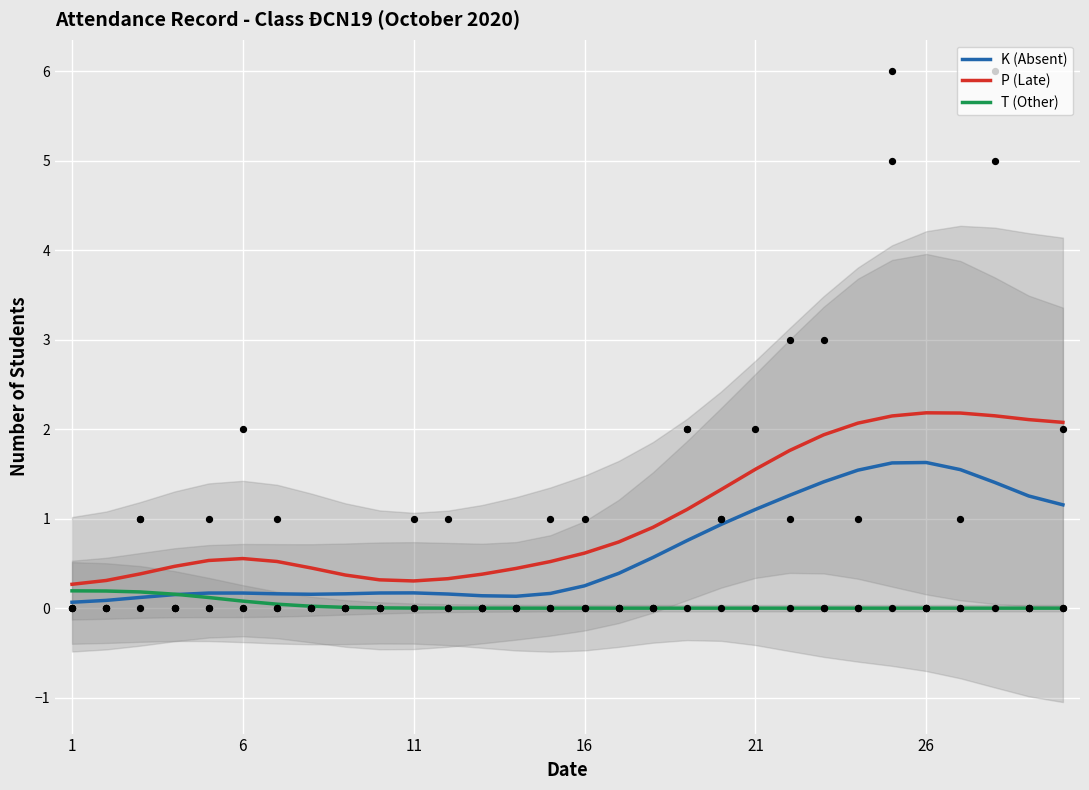

Which series contains the highest Y value?

P (Late)